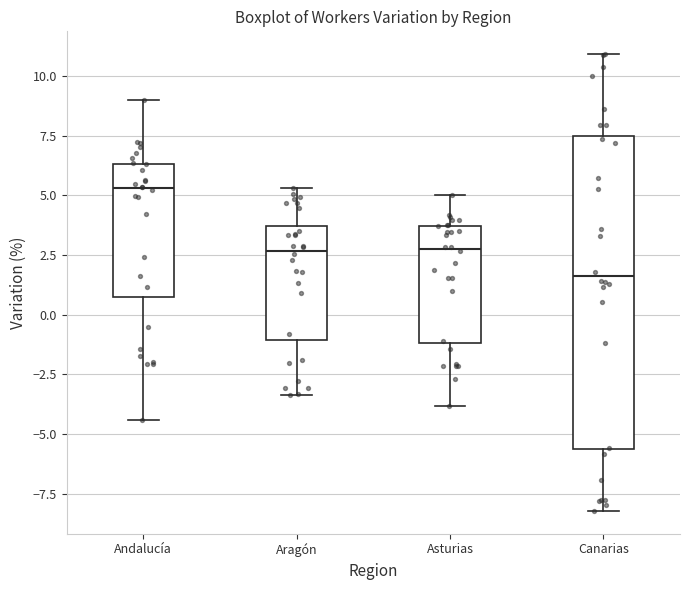

Which box has the highest median line?

Andalucía